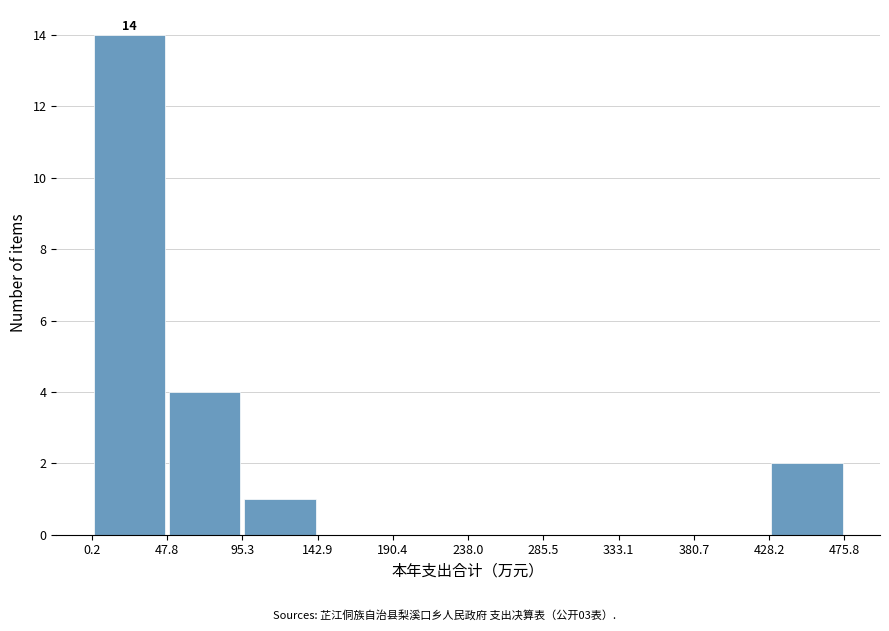

Which range on the x-axis has the tallest bar?

0.2 to 47.8